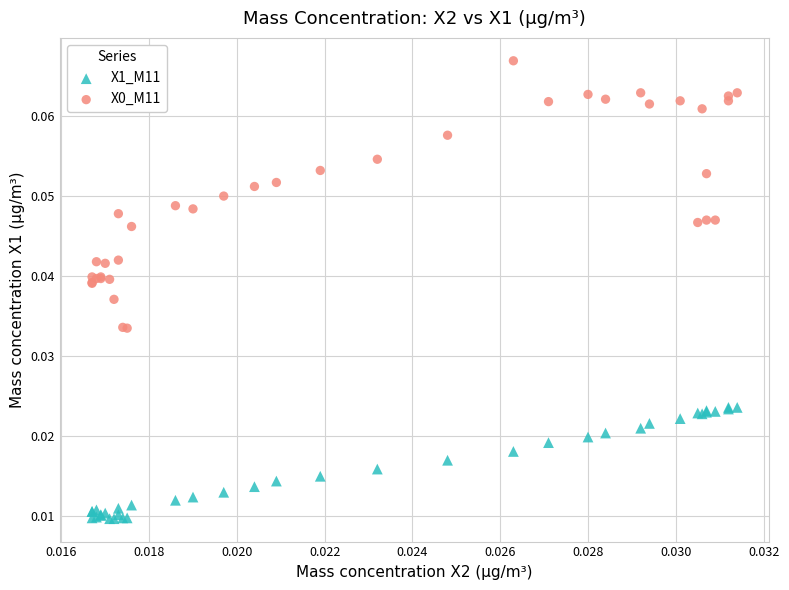

Which series reaches the minimum Y coordinate?

X1_M11